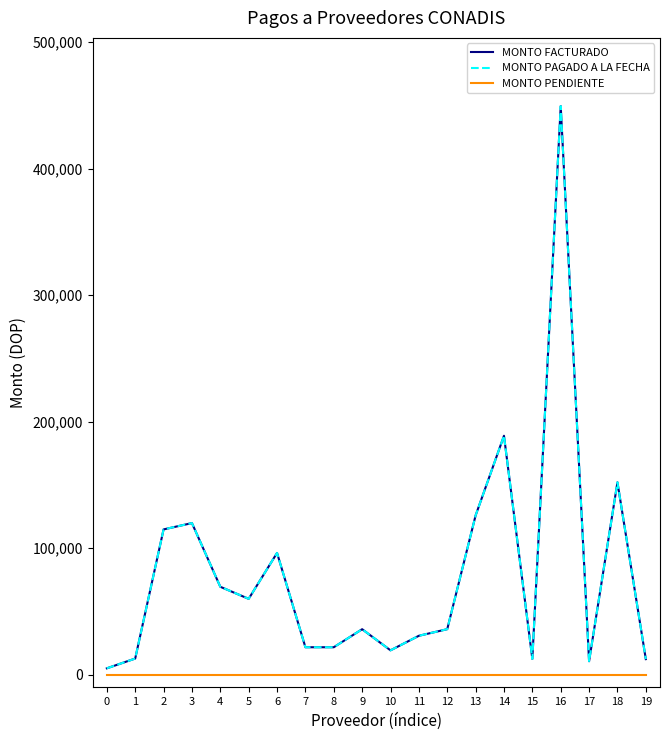

True or false: MONTO PENDIENTE and MONTO PAGADO A LA FECHA cross at least once.

False